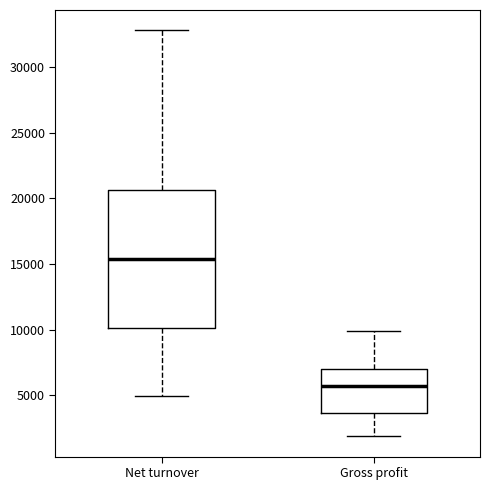

Which box has the highest median line?

Net turnover